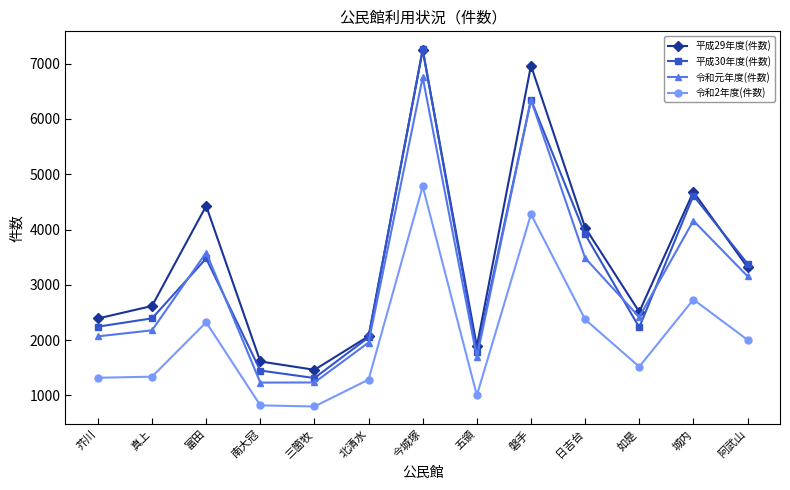

At which category is the sum across all series the highest?

今城塚